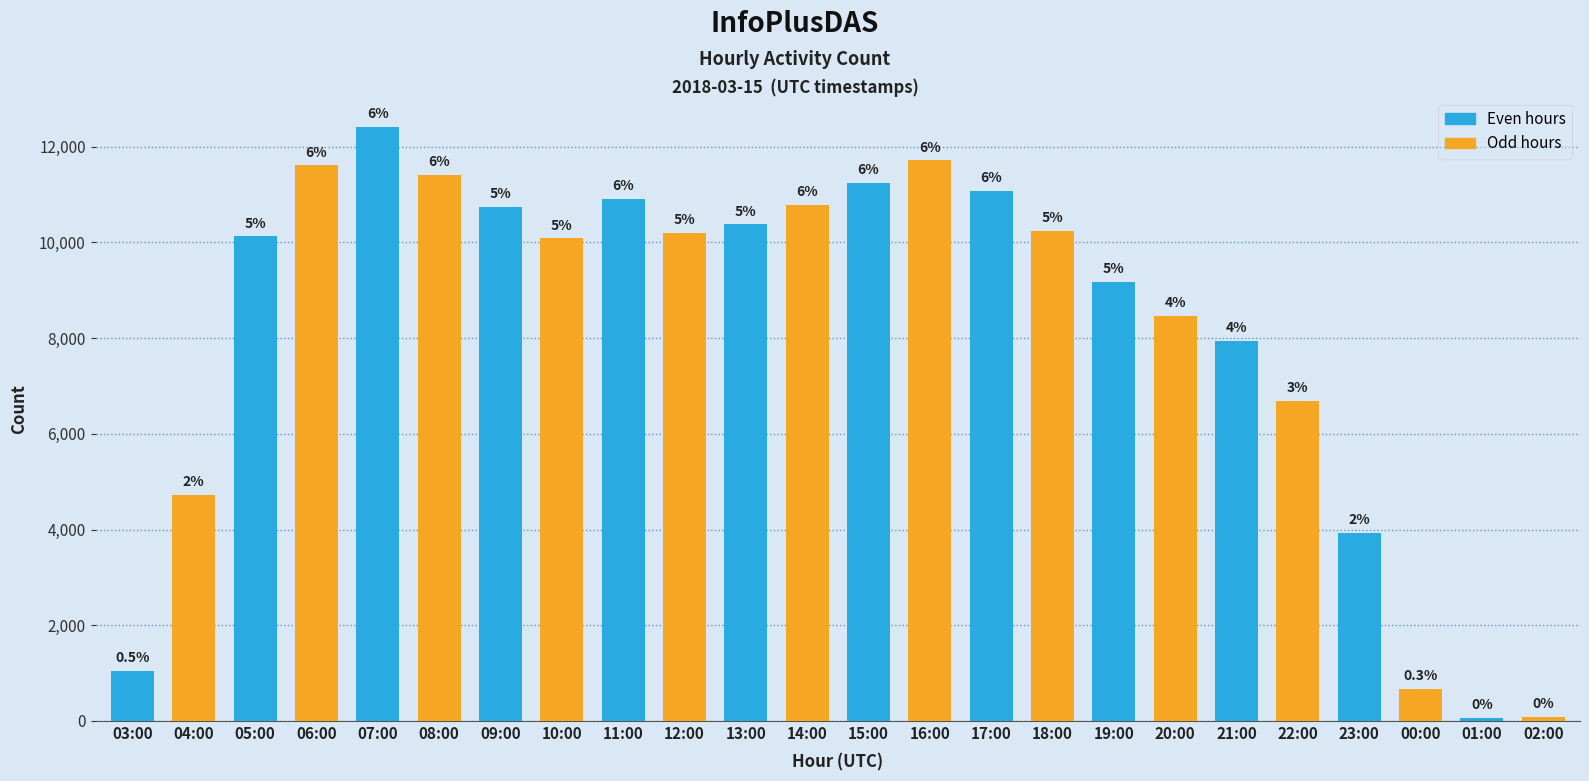

What is the average value?

8153